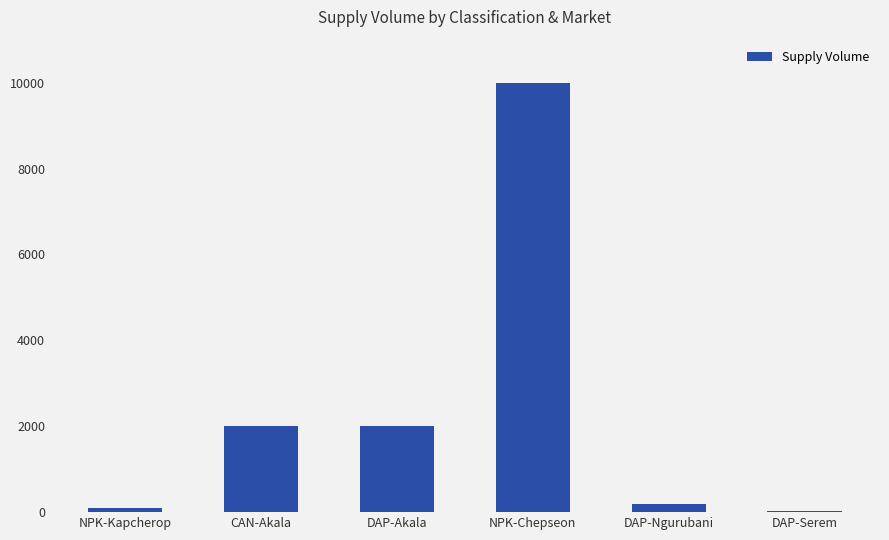

What is the average value?

2387